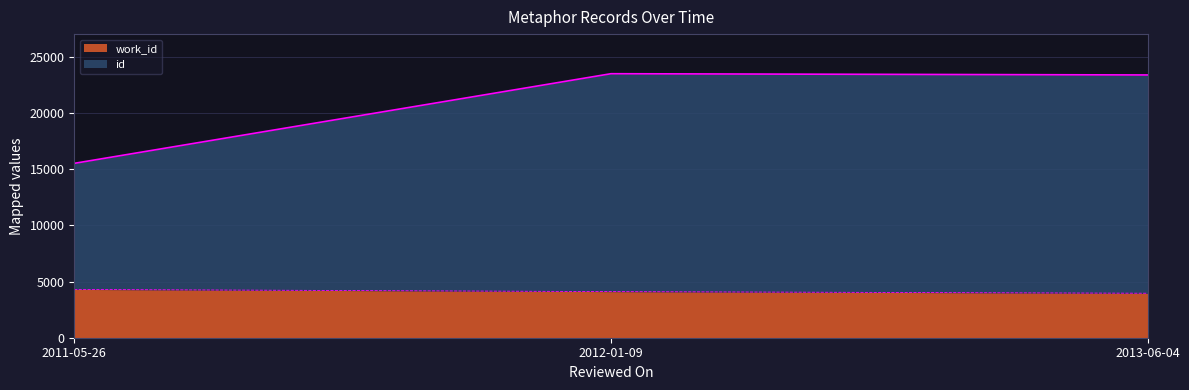

List the labels in order of id value, smallest first.

2011-05-26, 2013-06-04, 2012-01-09